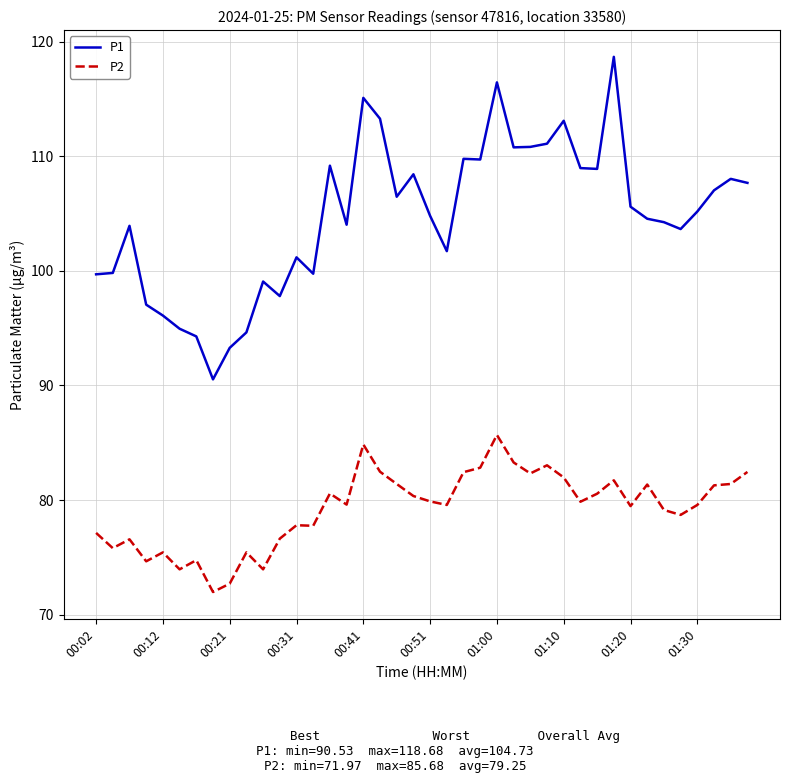

What is the lowest value of the P2 series?

72.0